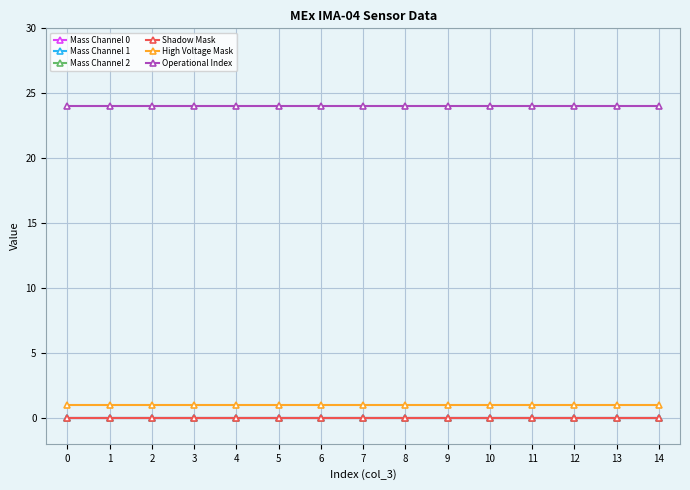

Rank the series at 11 from lowest to highest value.

Mass Channel 0, Mass Channel 1, Mass Channel 2, Shadow Mask, High Voltage Mask, Operational Index